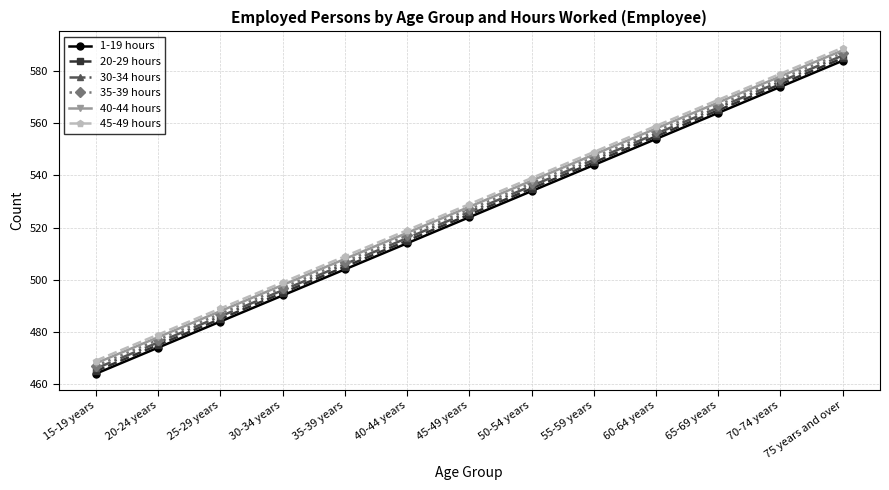

What is the value of the 30-34 hours point at the 11th from the left?

566